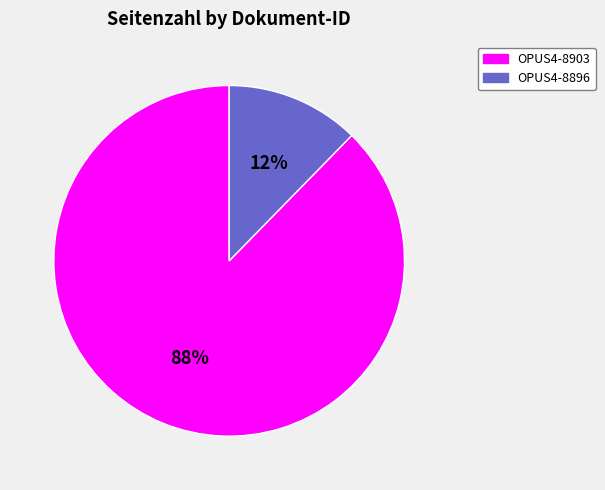

What is the majority slice?

OPUS4-8903